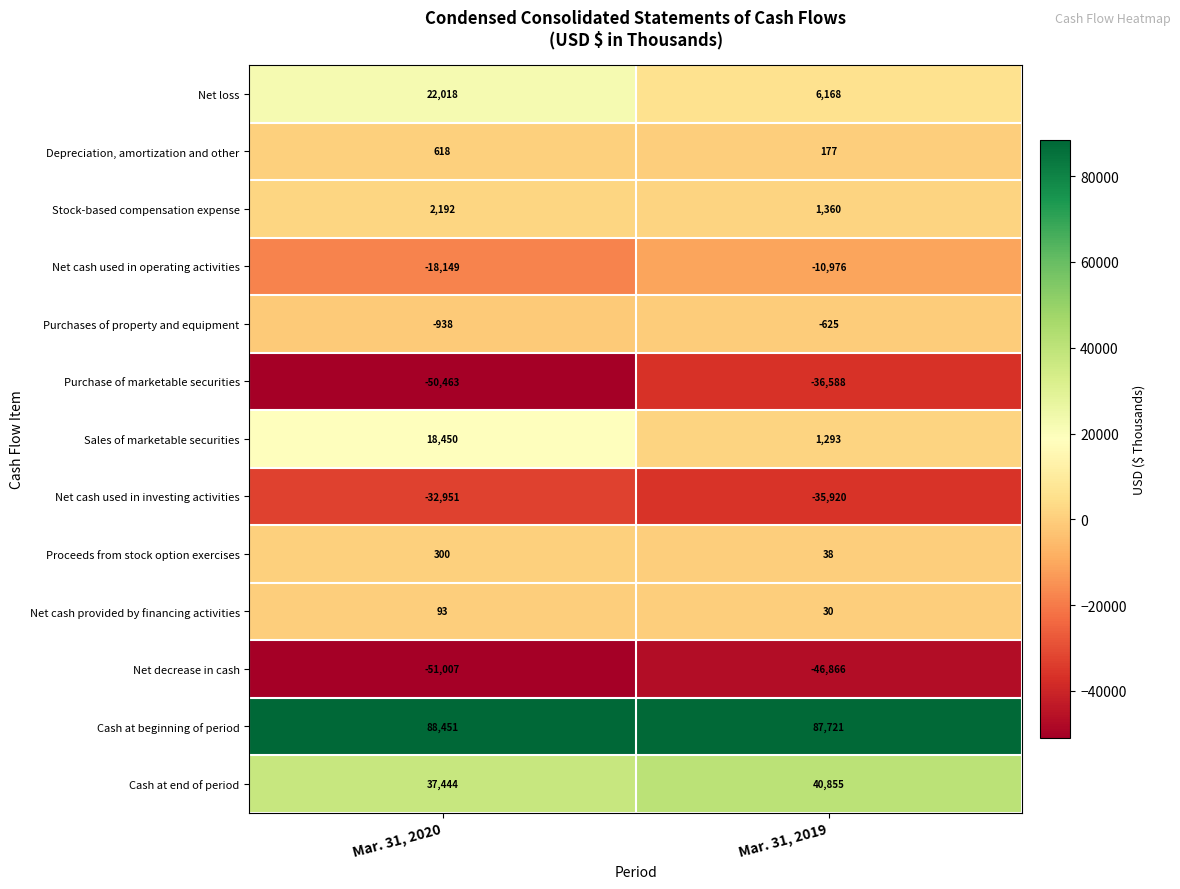

At which label is Cash at end of period closest to 39149?

Mar. 31, 2020